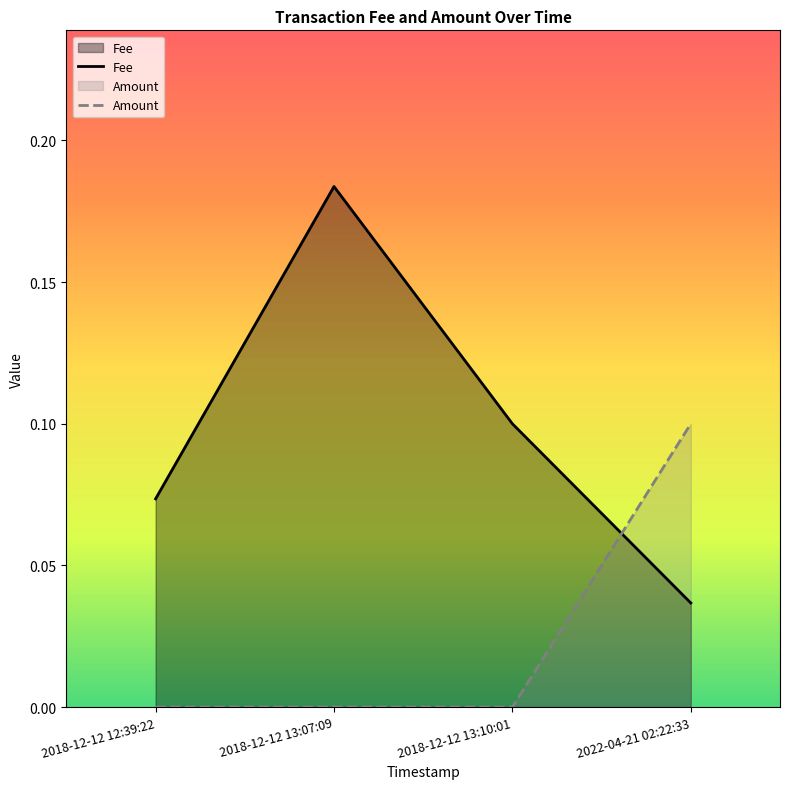

Reading left to right, what are all the values shown in this chart?

Fee: 0.1	0.2	0.1	0.0
Amount: 0.0	0.0	0.0	0.1